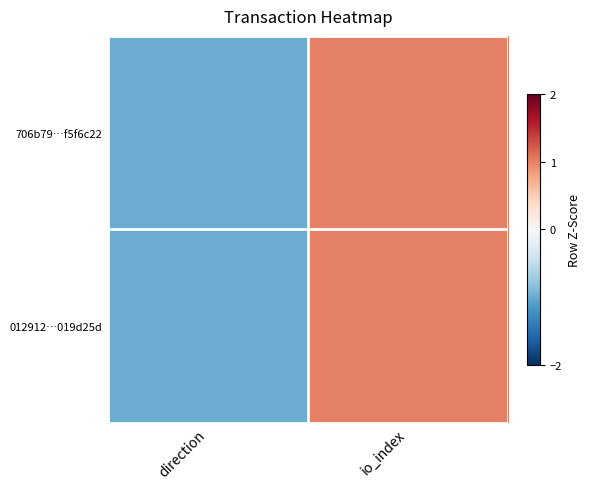

Rank the series by their maximum value, from lowest to highest.

706b79…f5f6c22, 012912…019d25d